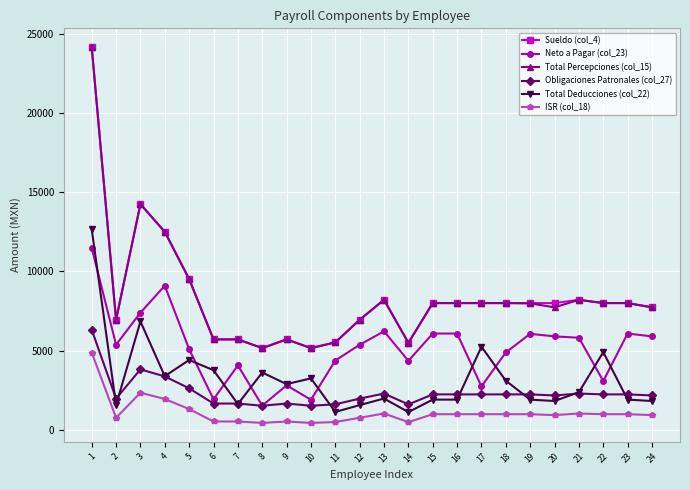

Where do Neto a Pagar (col_23) and Total Deducciones (col_22) first cross each other?

1 and 2